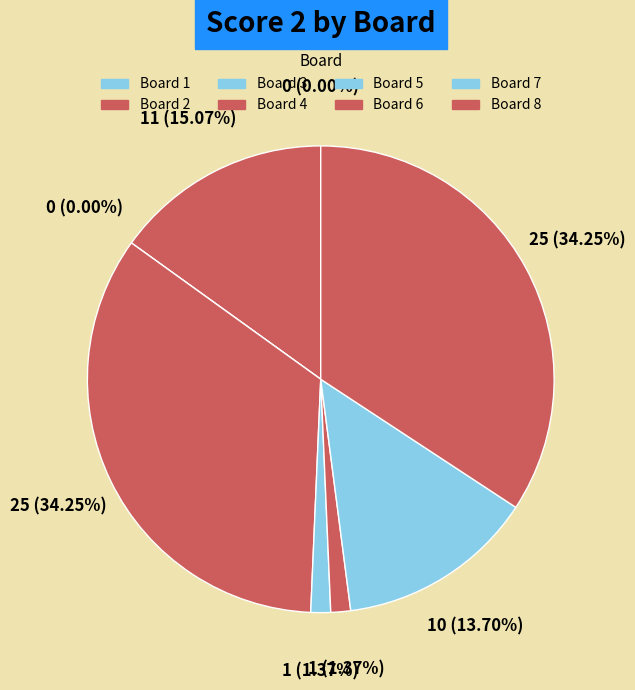

To the nearest percent, what is the difference between the largest and smallest slice percentages?

34%